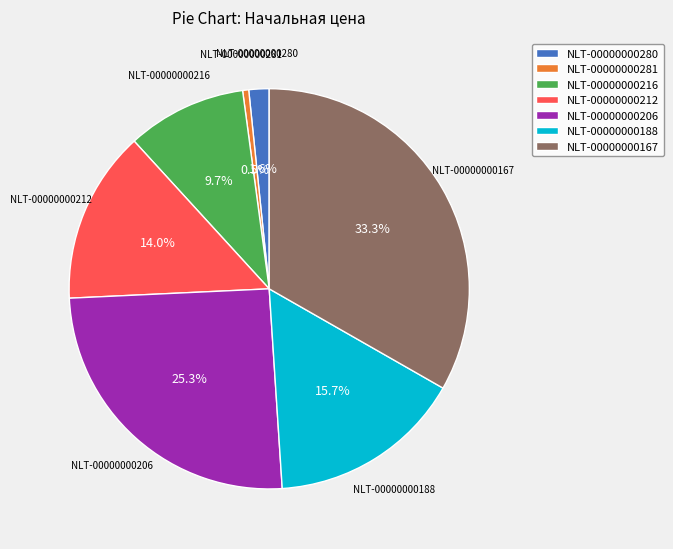

The NLT-00000000212 slice represents 1% of the pie. True or false?

False